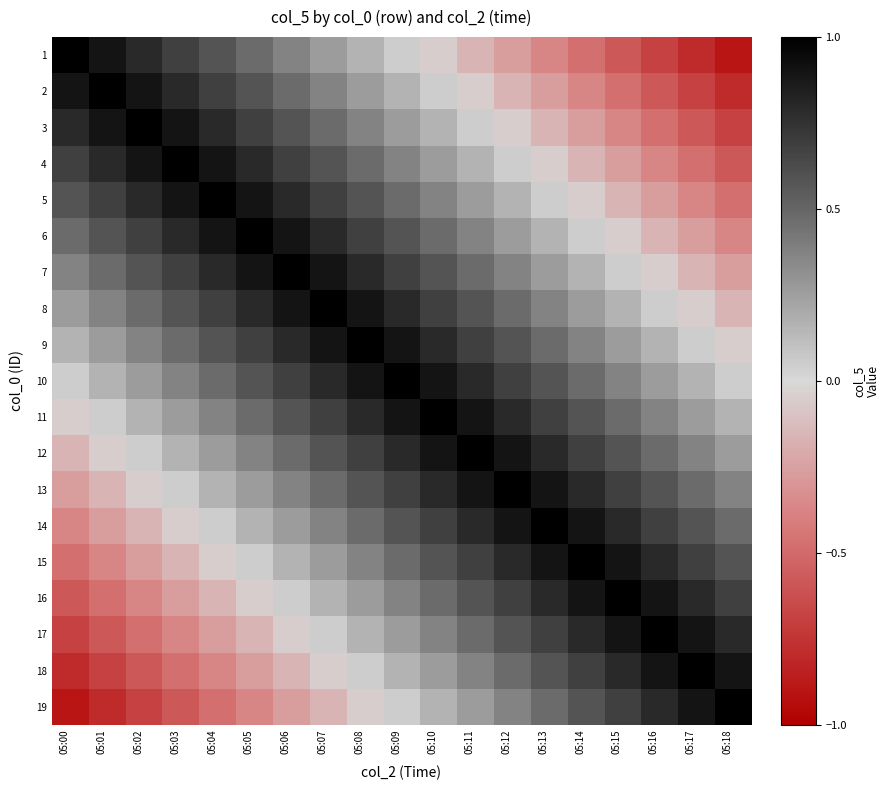

Between 05:00 and 05:05, which series saw the biggest shift?

12